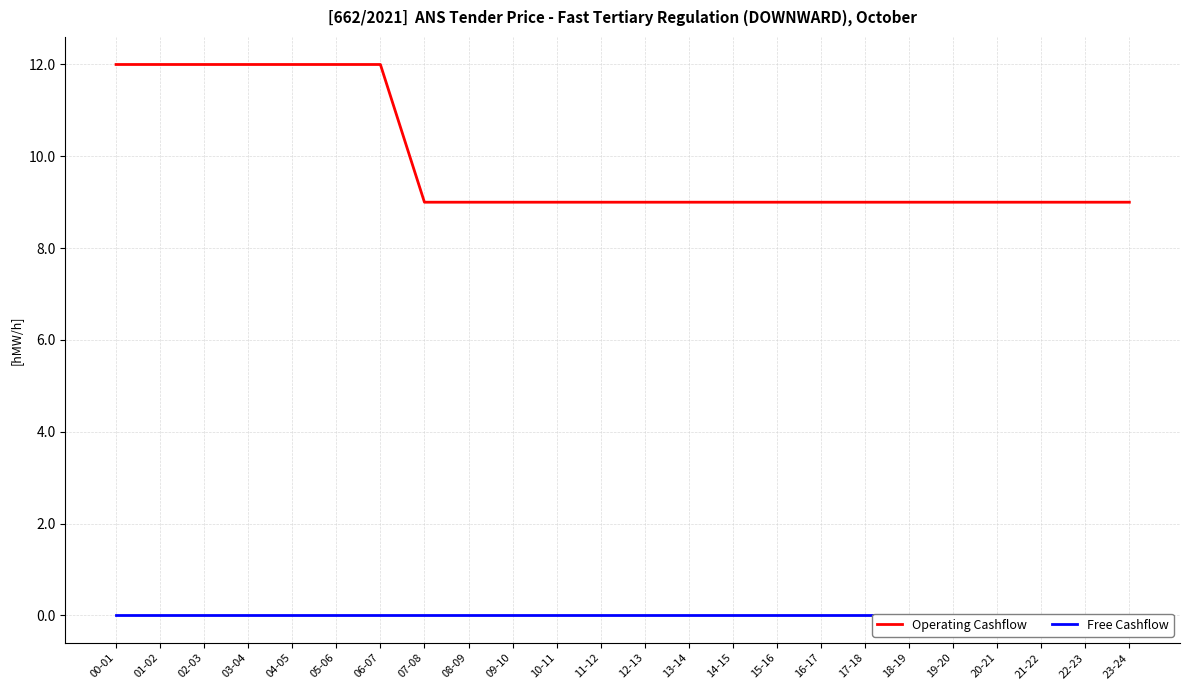

Which series has the largest total across all categories?

Operating Cashflow